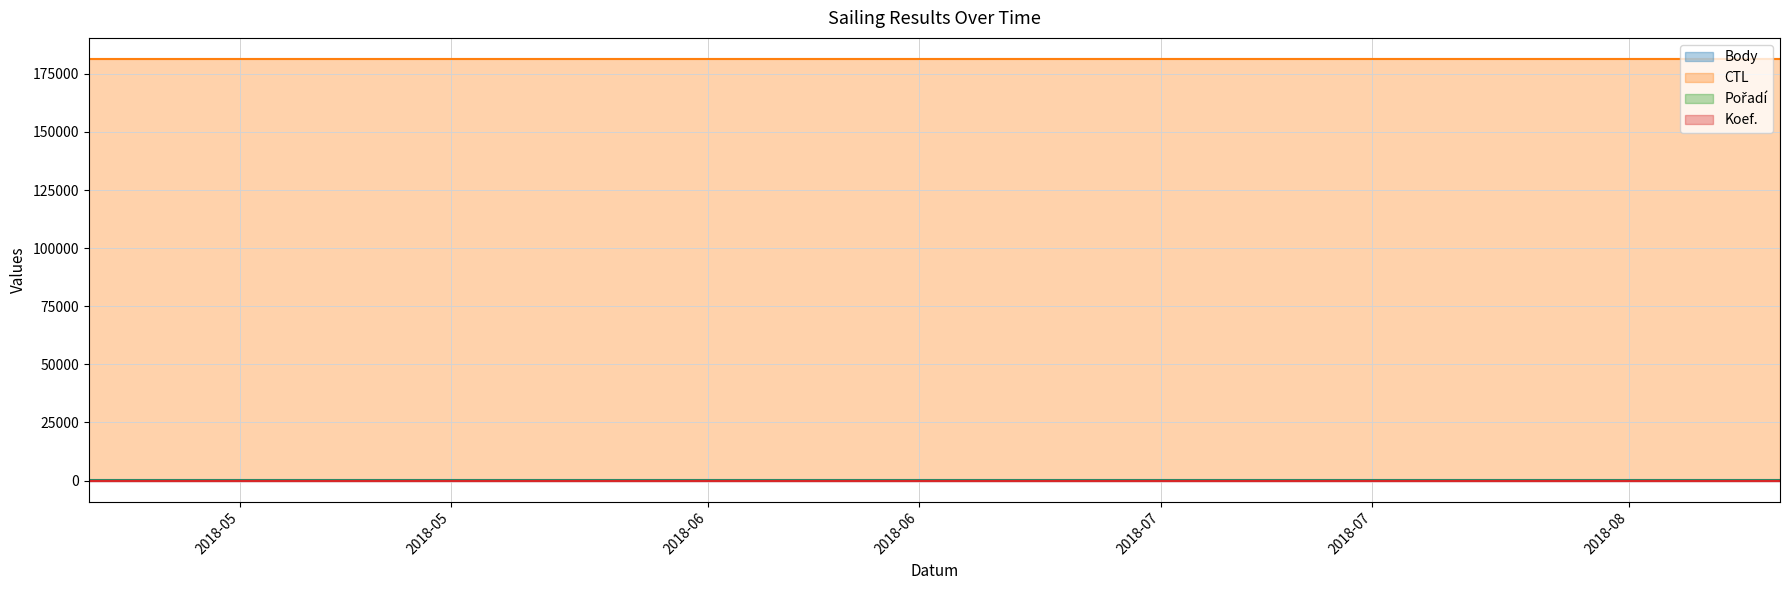

At which label is CTL closest to 181407?

2018-04-28